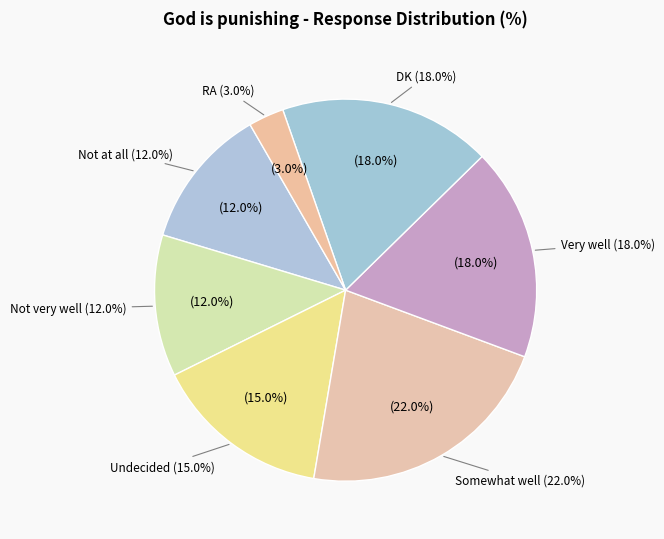

Is it true that Not at all is 12% of the pie?

True